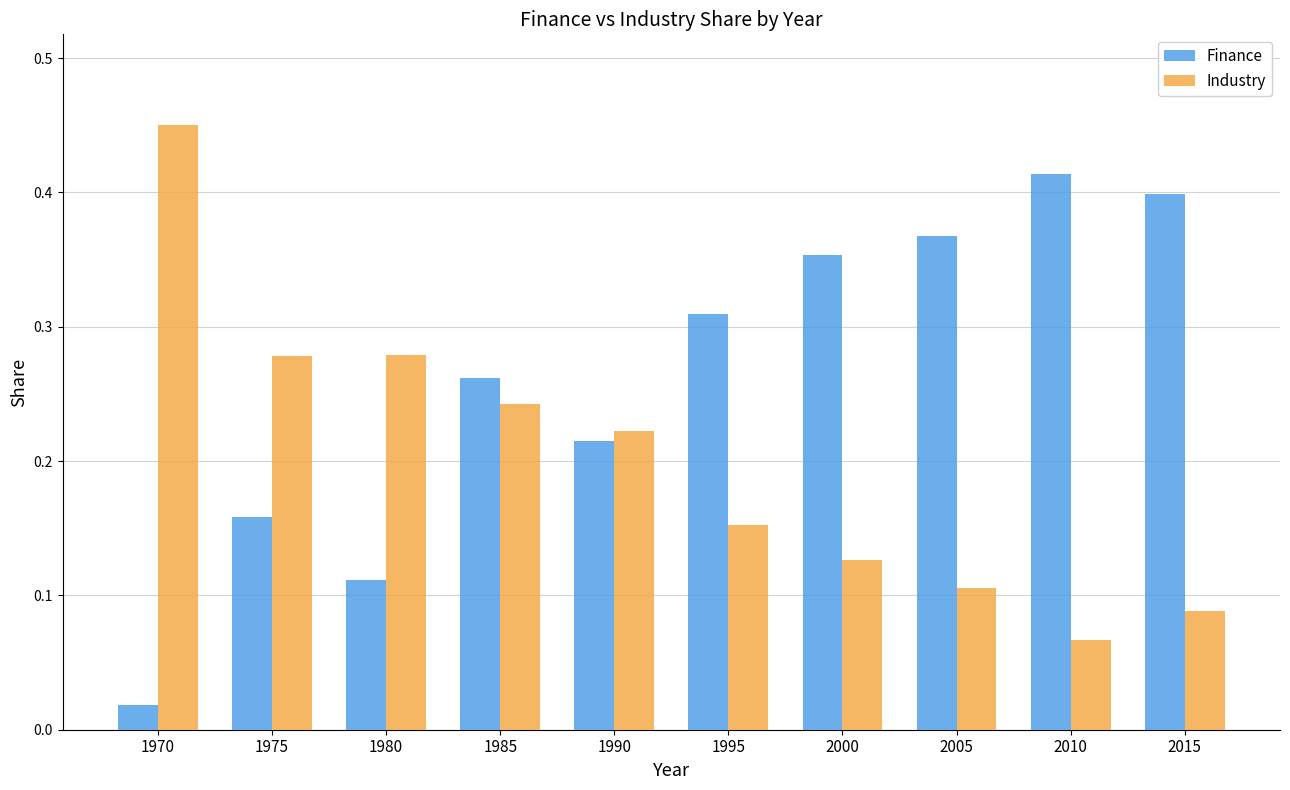

Which category has the highest value in the Industry series?

1970